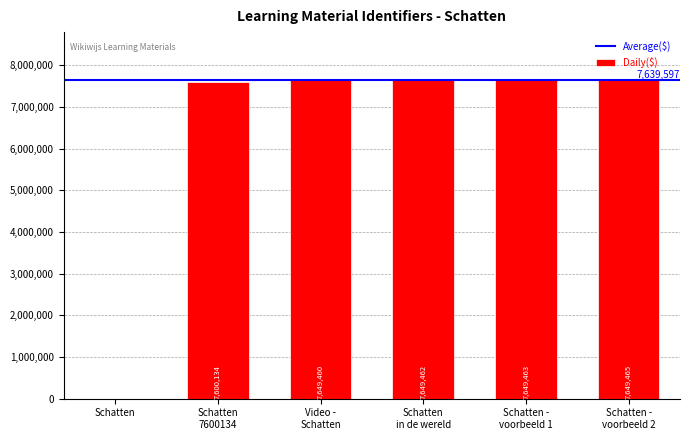

What is the greatest value displayed?

7649465